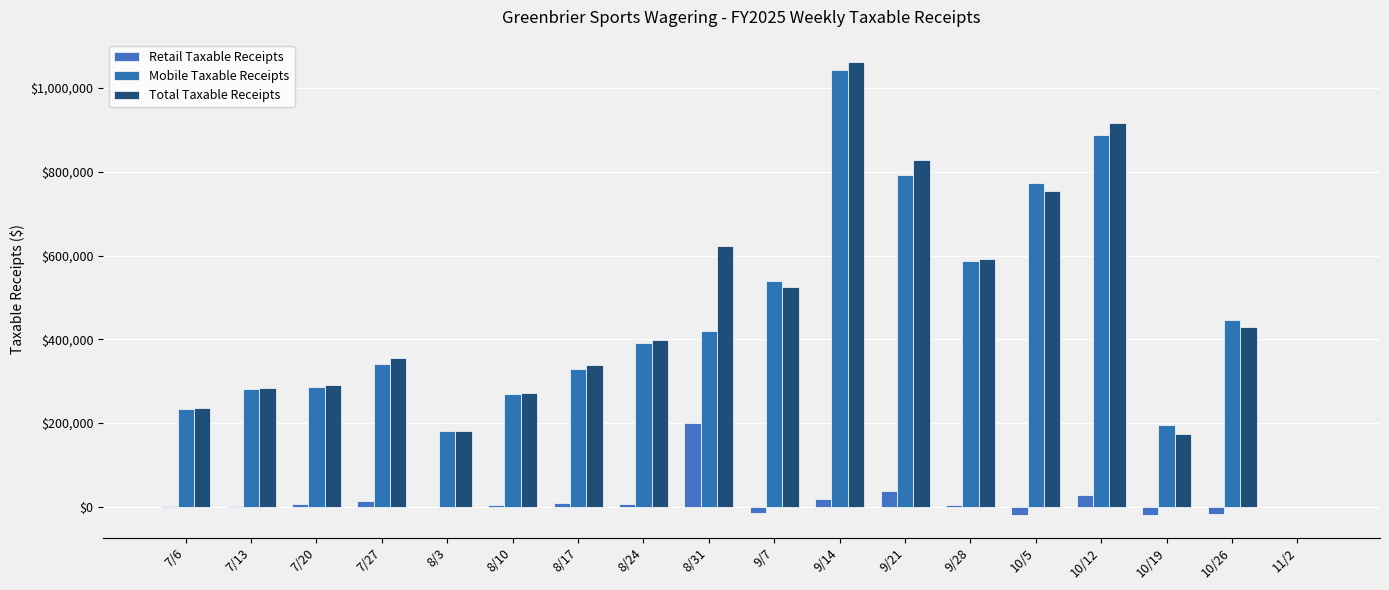

How many values in the Mobile Taxable Receipts series exceed 391625?

9